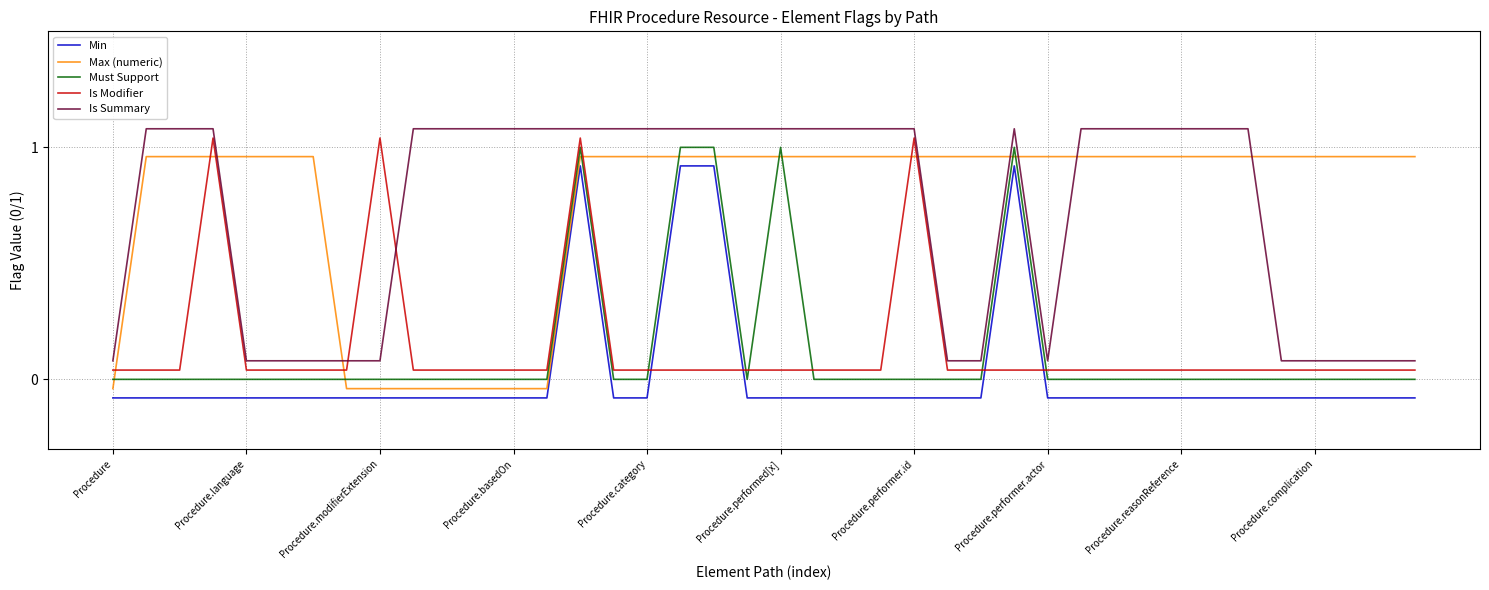

How many negative values does the Min series have?

36